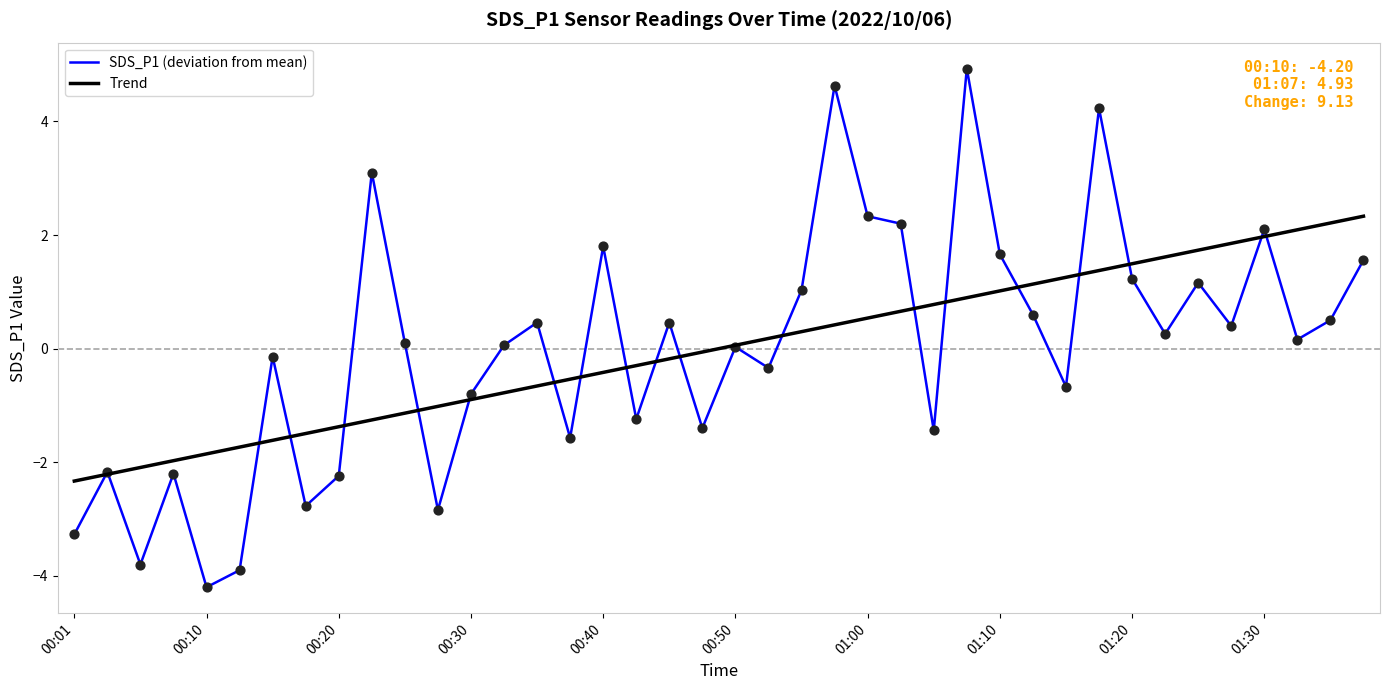

Which series has the widest spread of values?

SDS_P1 (deviation from mean)